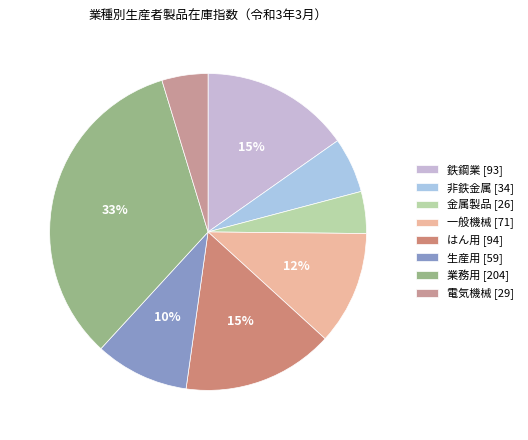

How many slices are in this pie chart?

8